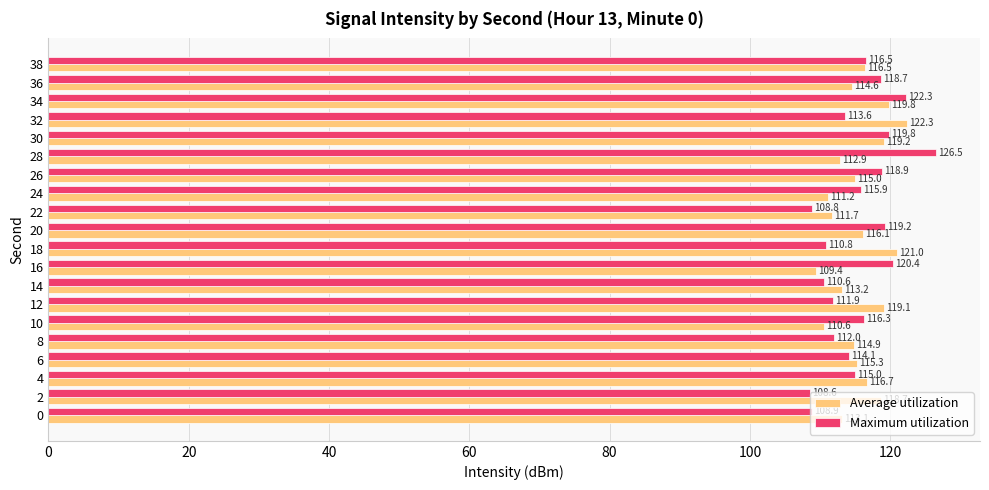

Where is Average utilization nearest to the value 115?

26